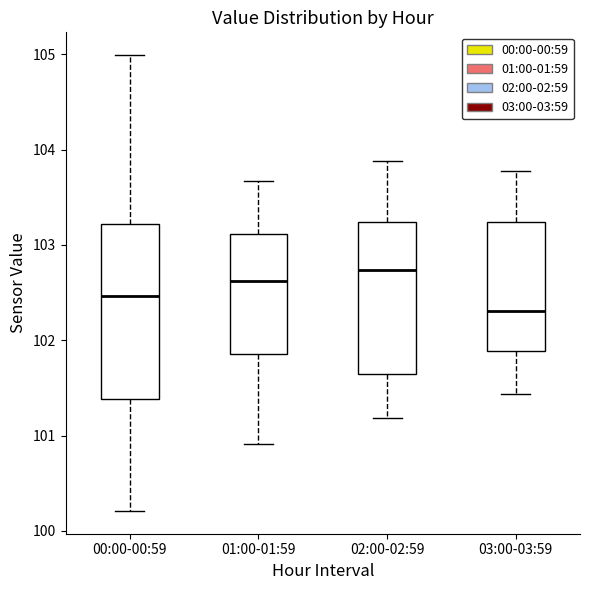

Reading left to right, read every box against the y-axis: the position of its median line, the range the box covers, and the ends of its whiskers. The values are not printed on the chart, so give them approximately, as read against the axis.

00:00-00:59: median 102.5, box 101.4 to 103.2, whiskers 100.2 to 105.0
01:00-01:59: median 102.6, box 101.9 to 103.1, whiskers 100.9 to 103.7
02:00-02:59: median 102.7, box 101.6 to 103.2, whiskers 101.2 to 103.9
03:00-03:59: median 102.3, box 101.9 to 103.2, whiskers 101.4 to 103.8